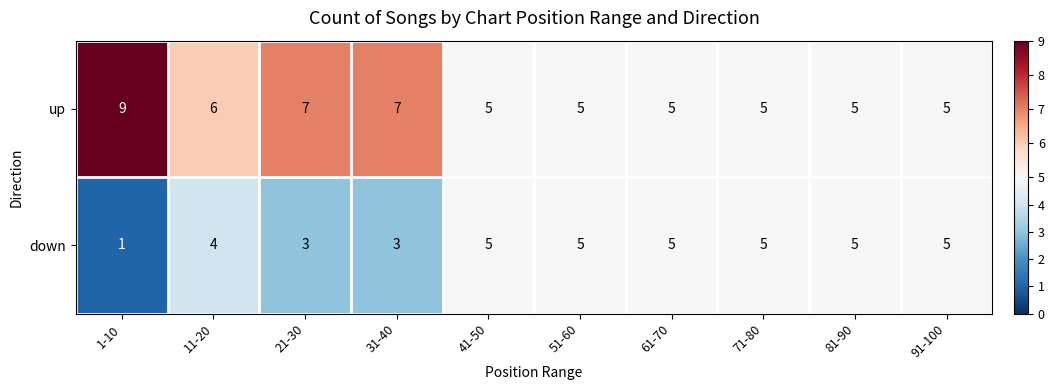

Reading left to right, transcribe all the data shown in this chart.

up: 1-10=9	11-20=6	21-30=7	31-40=7	41-50=5	51-60=5	61-70=5	71-80=5	81-90=5	91-100=5
down: 1-10=1	11-20=4	21-30=3	31-40=3	41-50=5	51-60=5	61-70=5	71-80=5	81-90=5	91-100=5